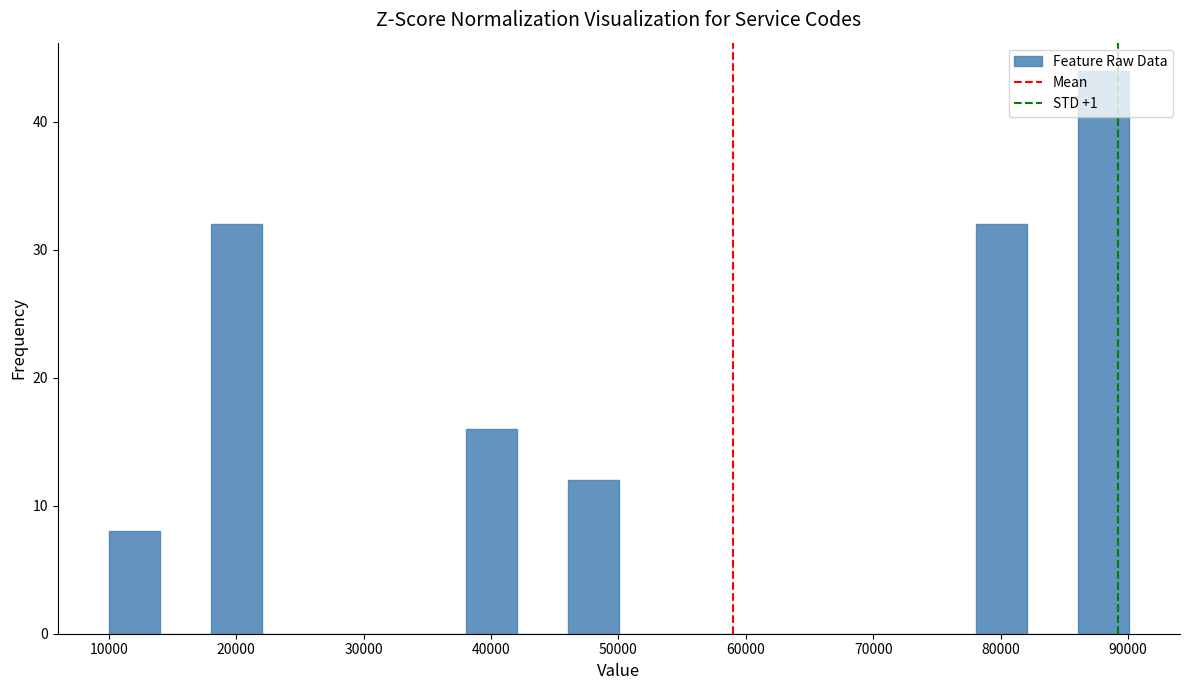

Reading left to right, list every bar in this chart as the range it spans on the x-axis followed by its height. Neither the bar edges nor the heights are printed on the chart, so give them approximately, as read against the axes.

10000 to 14000: 8
14000 to 18000: 0
18000 to 22000: 32
22000 to 26000: 0
26000 to 30000: 0
30000 to 34000: 0
34000 to 38000: 0
38000 to 42000: 16
42000 to 46000: 0
46000 to 50000: 12
50000 to 54000: 0
54000 to 58000: 0
58000 to 62000: 0
62000 to 66000: 0
66000 to 70000: 0
70000 to 74000: 0
74000 to 78000: 0
78000 to 82000: 32
82000 to 86000: 0
86000 to 90000: 44